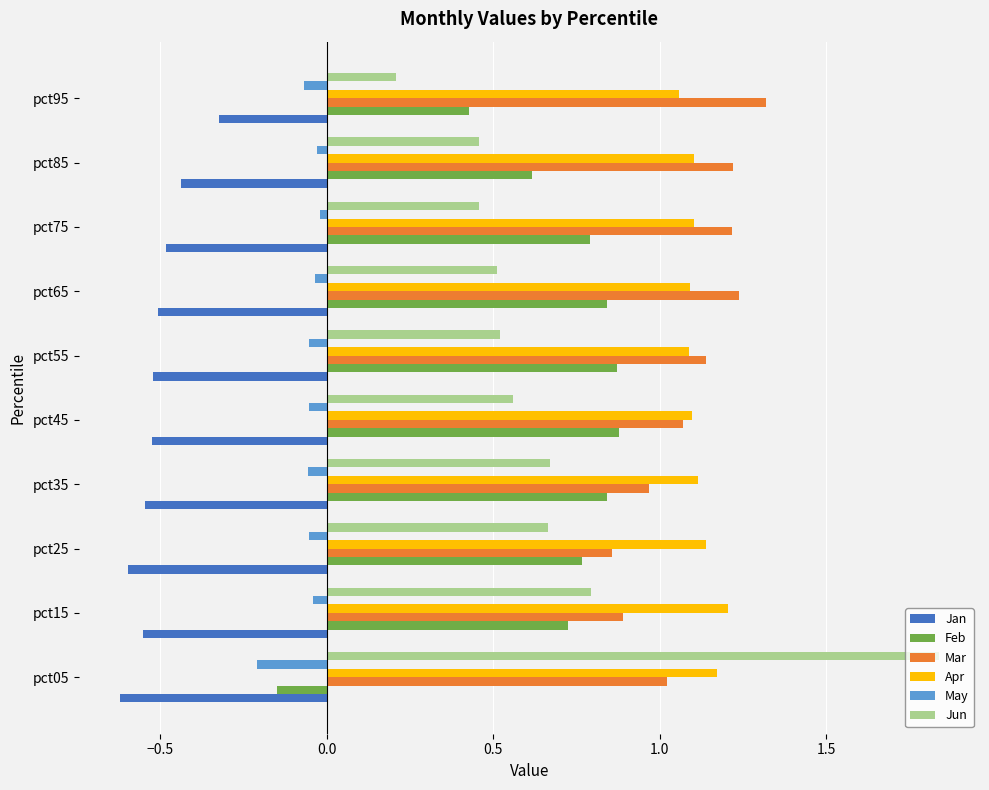

What is the minimum value for May?

-0.2